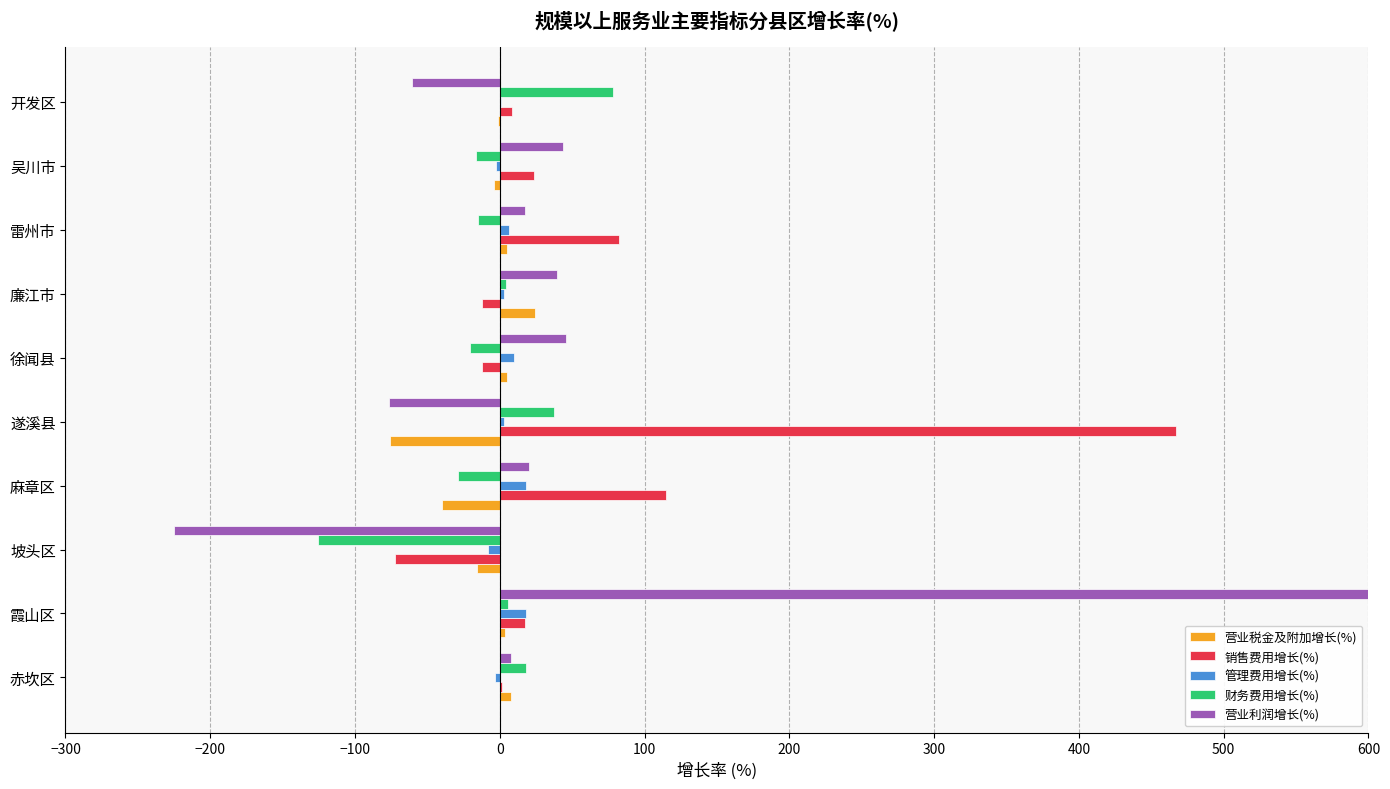

How many data points in 销售费用增长(%) are above 17?

5